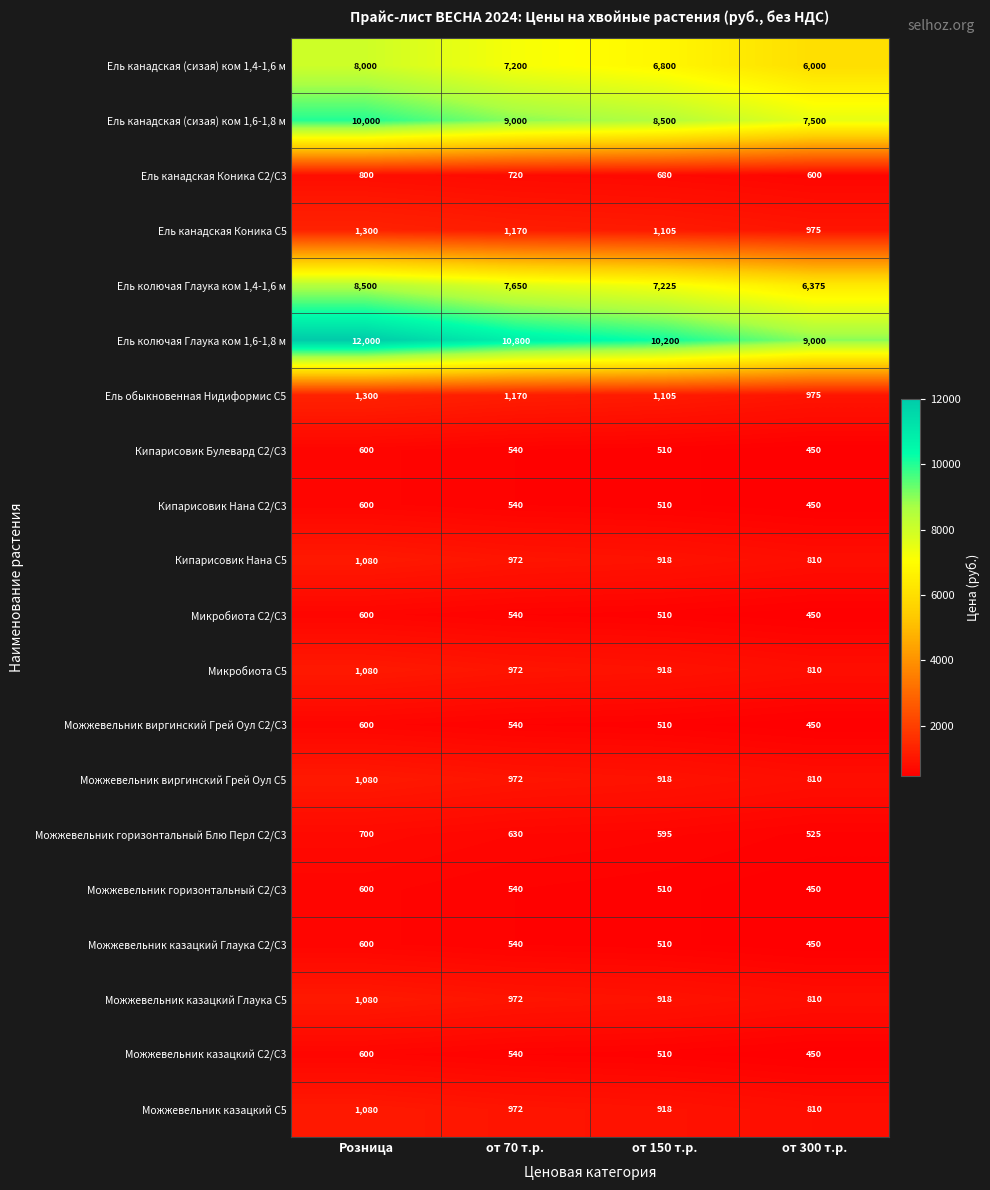

Which series has the largest total across all categories?

Ель колючая Глаука ком 1,6-1,8 м